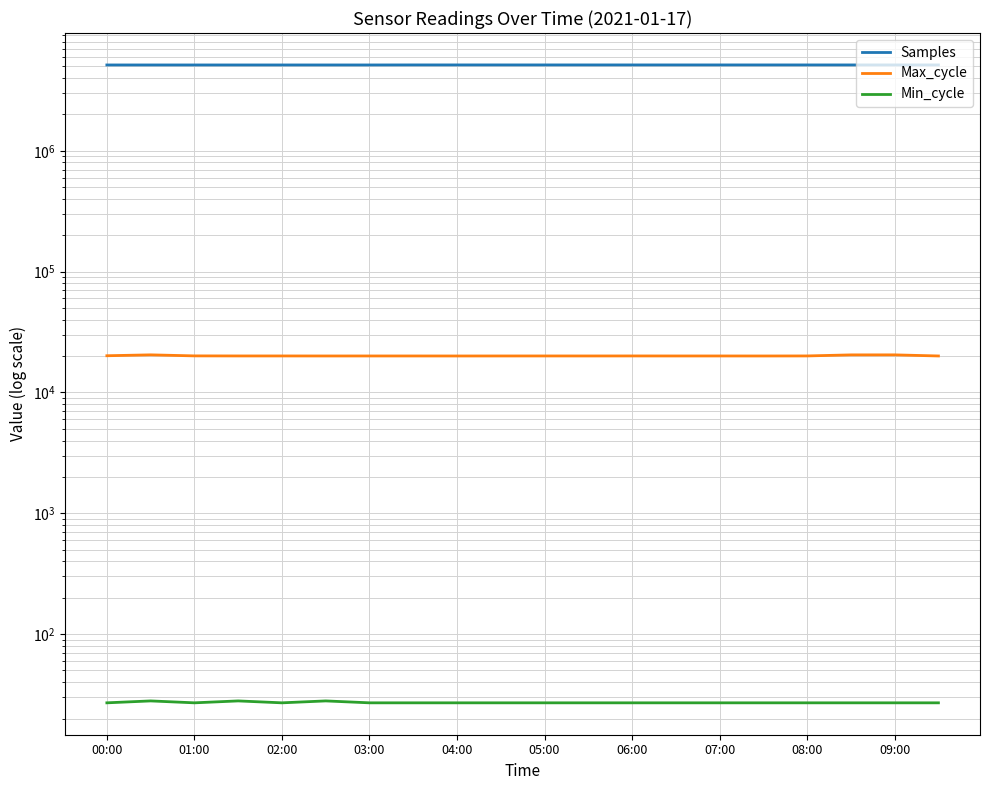

What is the smallest value displayed?

27